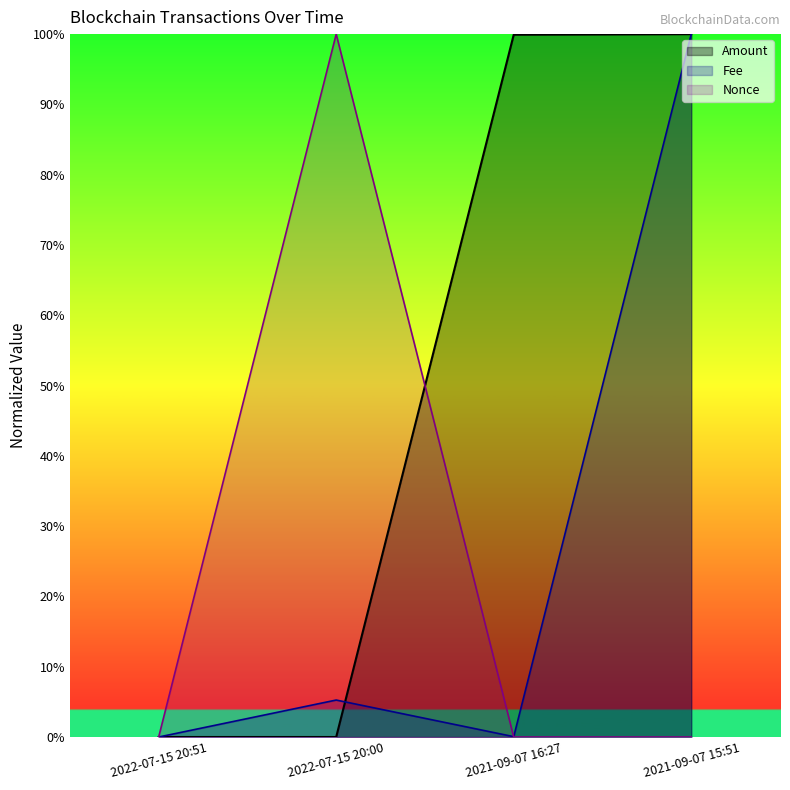

What are all the series names shown in the legend?

Amount, Fee, Nonce